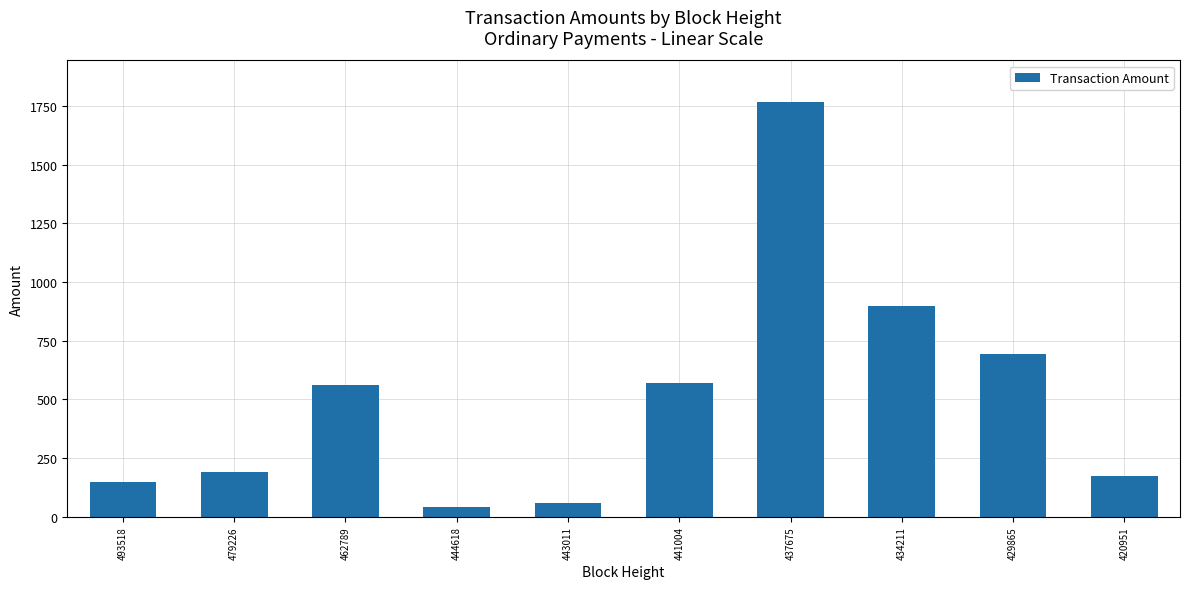

Count the number of data series in this chart.

1